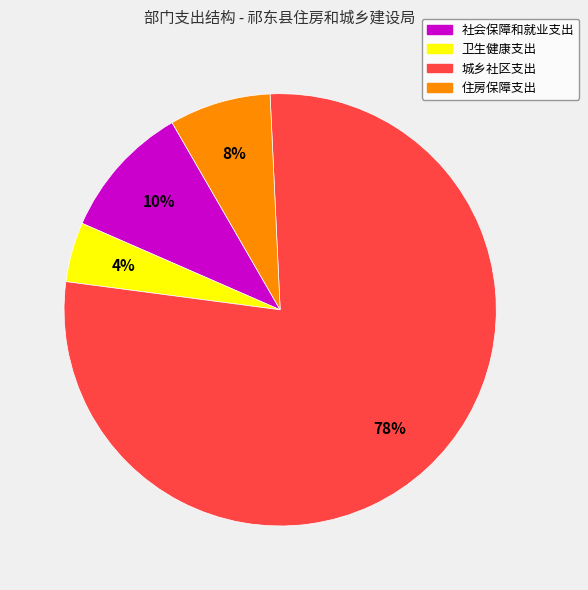

What percentage is the 社会保障和就业支出 slice, to the nearest percent?

10%